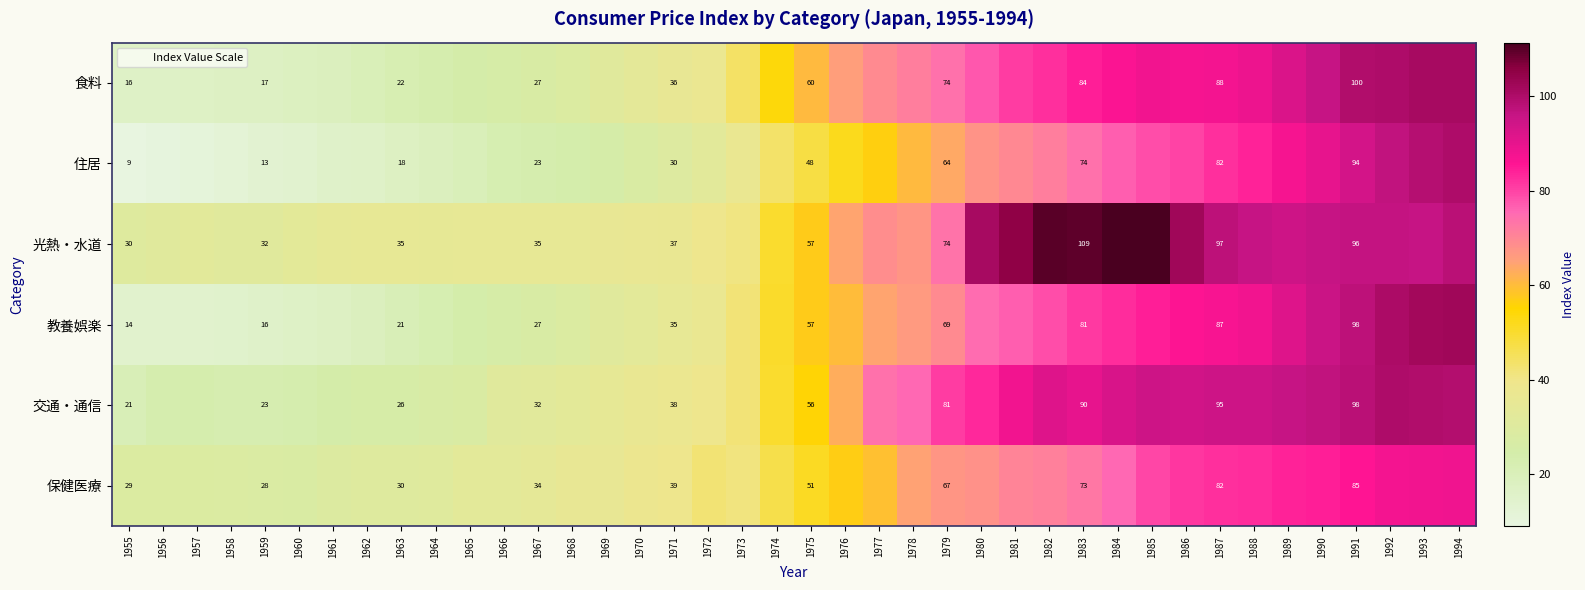

What is the spread (max minus min) of values at 1963?

17.5